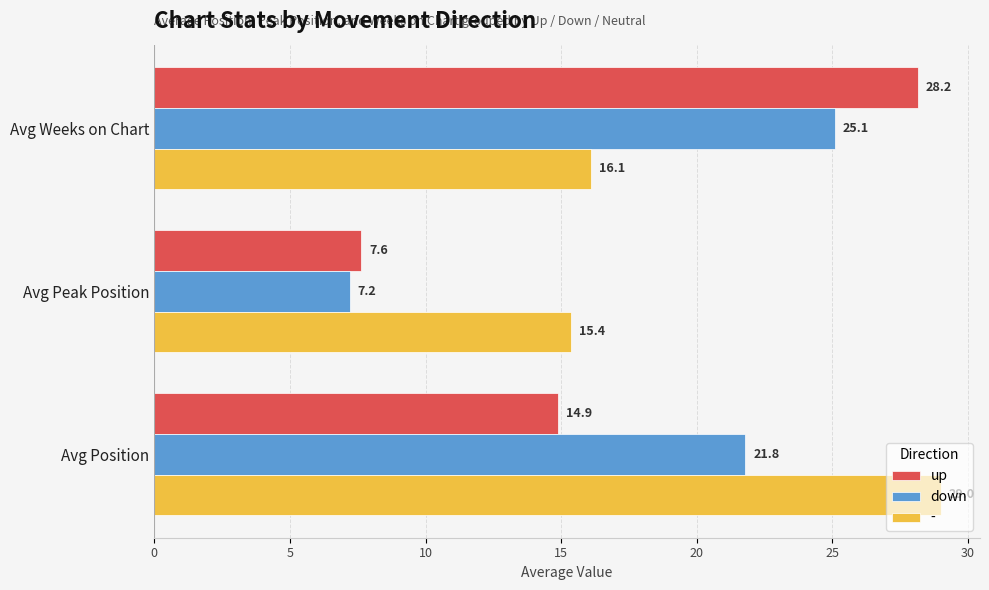

Rank the series by their maximum value, from lowest to highest.

down, up, -